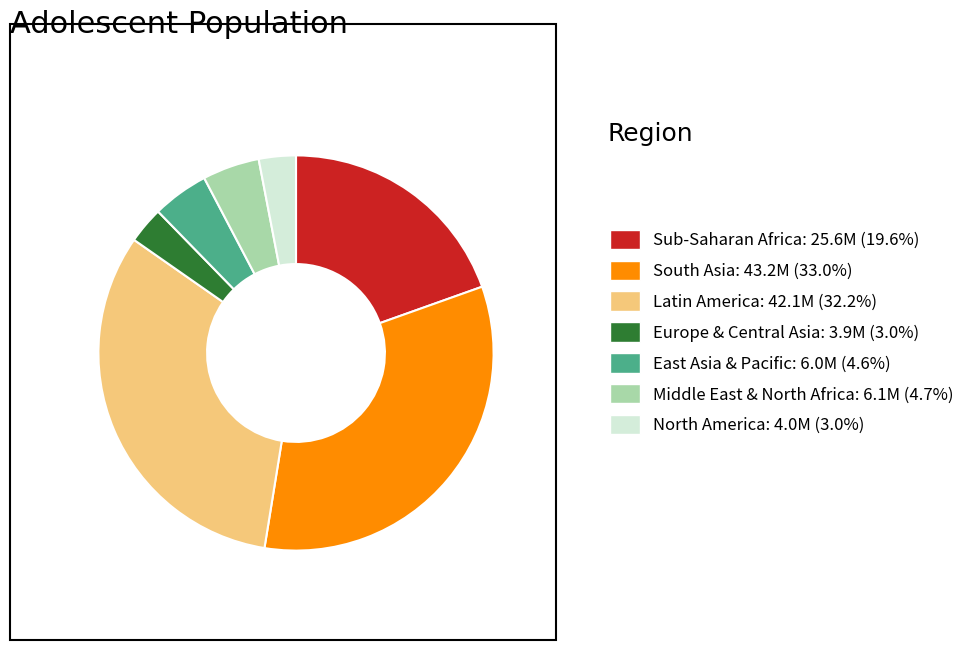

Approximately how many times larger is the value at East Asia & Pacific: 6.0M (4.6%) compared to North America: 4.0M (3.0%)?

1.5